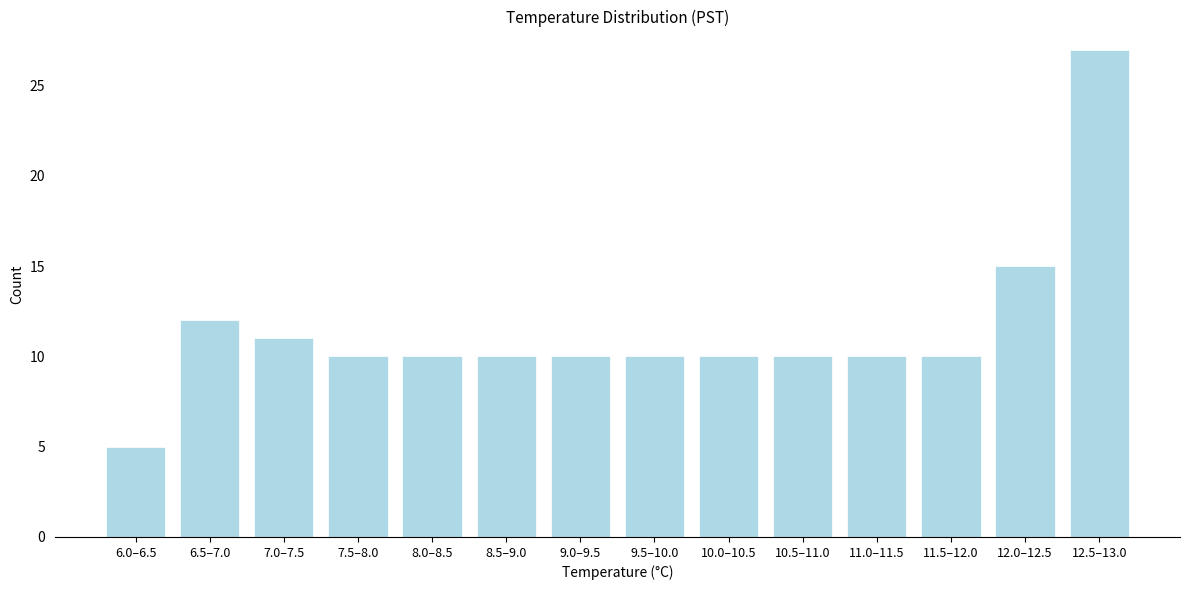

Reading left to right, what are all the values shown in this chart?

6.0–6.5=5	6.5–7.0=12	7.0–7.5=11	7.5–8.0=10	8.0–8.5=10	8.5–9.0=10	9.0–9.5=10	9.5–10.0=10	10.0–10.5=10	10.5–11.0=10	11.0–11.5=10	11.5–12.0=10	12.0–12.5=15	12.5–13.0=27